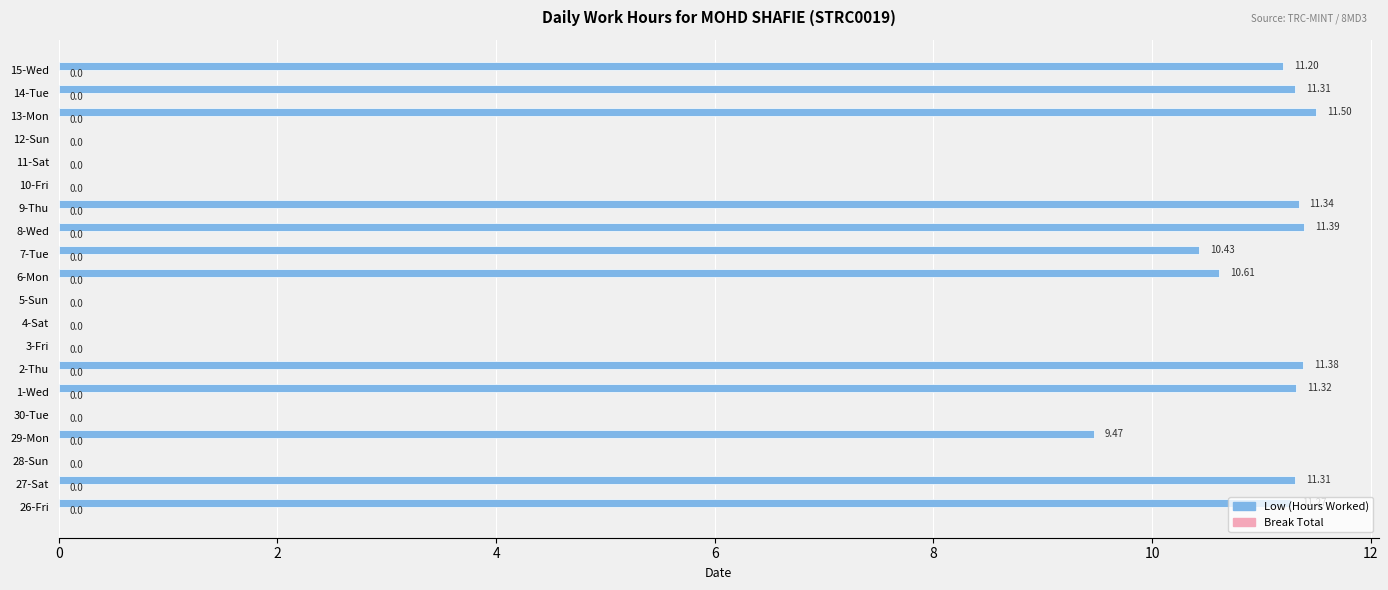

What is the change in value from 29-Mon to 4-Sat?

-9.5